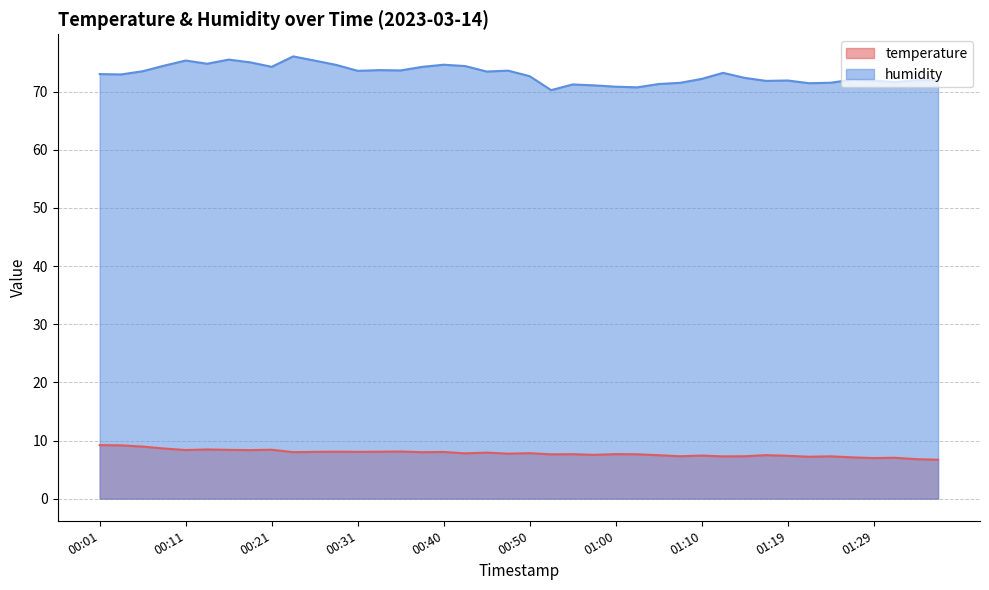

Reading left to right, what are all the values shown in this chart?

temperature: 9.2	9.2	9.0	8.6	8.4	8.5	8.4	8.3	8.4	8.0	8.0	8.1	8.0	8.1	8.1	8.0	8.0	7.8	7.9	7.7	7.8	7.6	7.7	7.5	7.7	7.6	7.5	7.3	7.4	7.3	7.3	7.5	7.4	7.2	7.3	7.1	7.0	7.0	6.8	6.7
humidity: 73.0	72.9	73.5	74.5	75.3	74.8	75.5	75.0	74.2	76.0	75.3	74.6	73.6	73.7	73.6	74.2	74.6	74.4	73.4	73.6	72.6	70.2	71.2	71.1	70.8	70.7	71.3	71.5	72.2	73.2	72.3	71.8	71.9	71.4	71.5	72.0	71.9	71.6	72.0	72.0